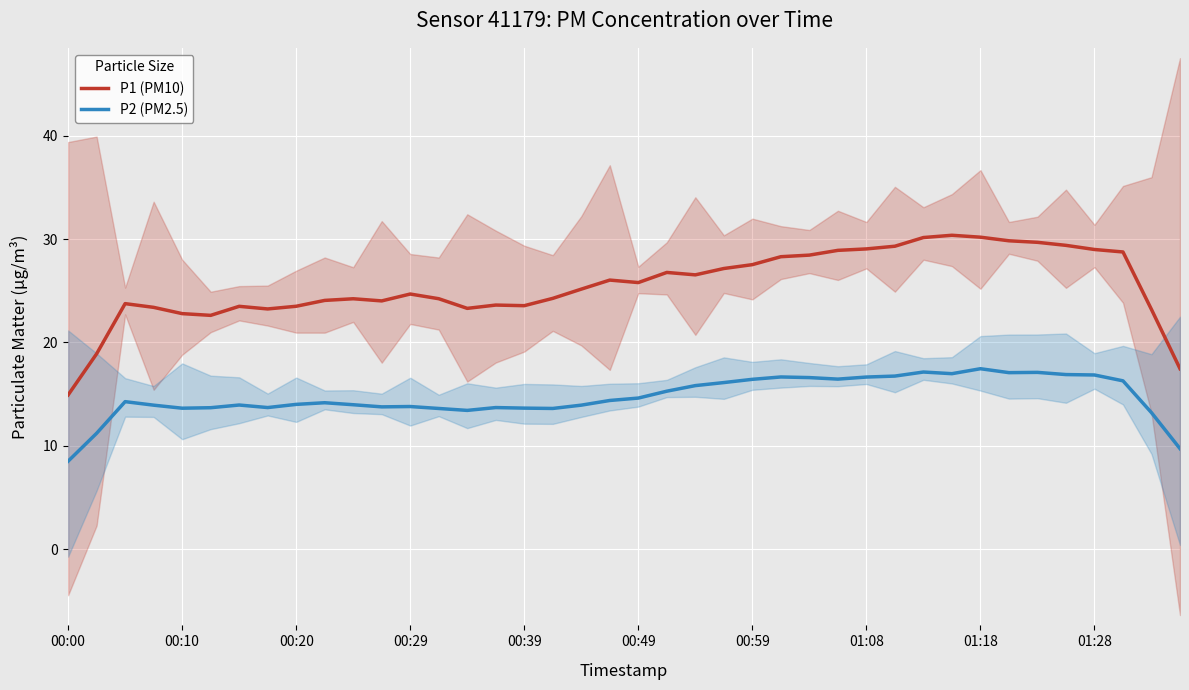

What are all the series names shown in the legend?

P1 (PM10), P2 (PM2.5)